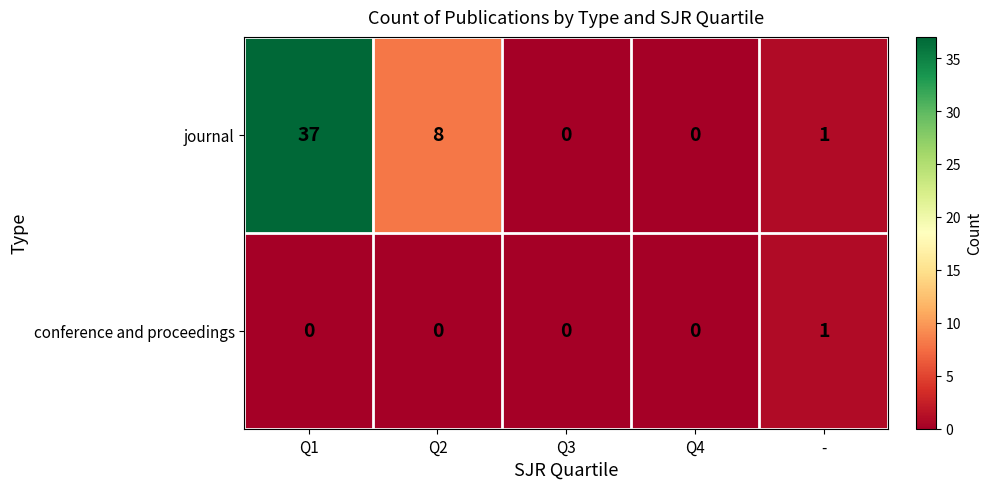

Which label corresponds to the largest value in the chart?

Q1